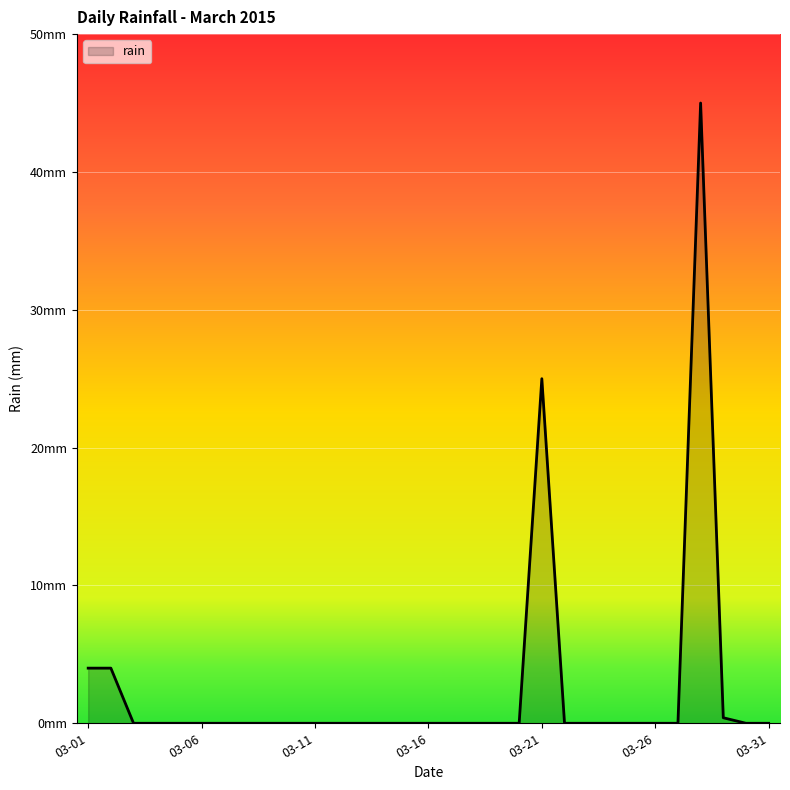

Reading left to right, extract all data points from this chart.

4.0	4.0	0.0	0.0	0.0	0.0	0.0	0.0	0.0	0.0	0.0	0.0	0.0	0.0	0.0	0.0	0.0	0.0	0.0	0.0	25.0	0.0	0.0	0.0	0.0	0.0	0.0	45.0	0.4	0.0	0.0